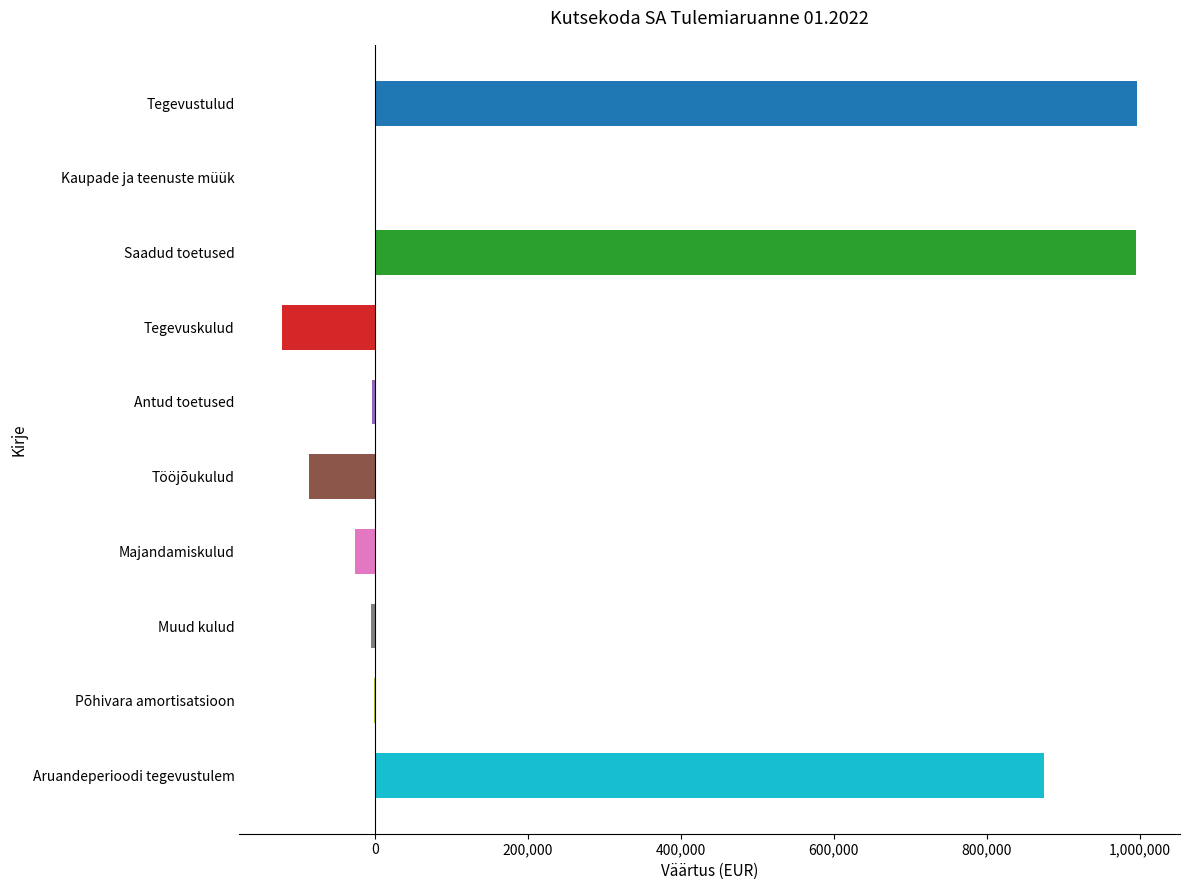

What is the greatest value displayed?

996713.2